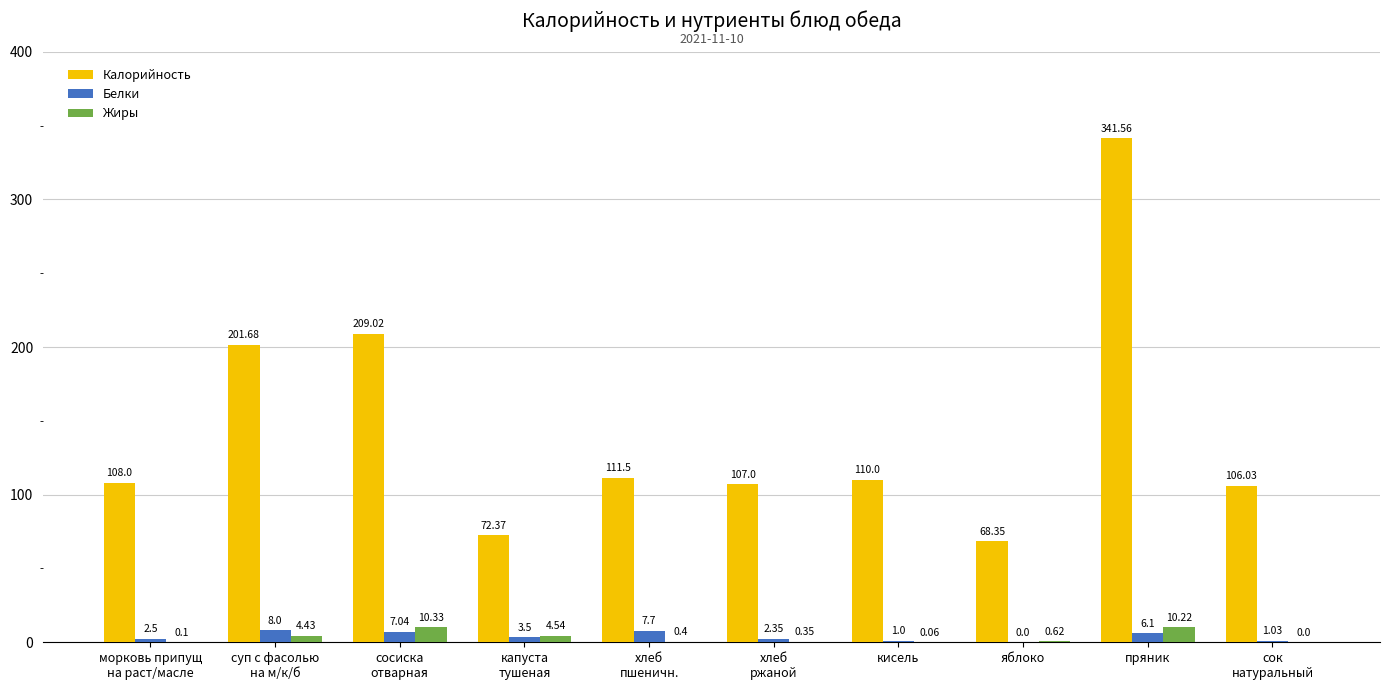

Which series has the widest spread of values?

Калорийность